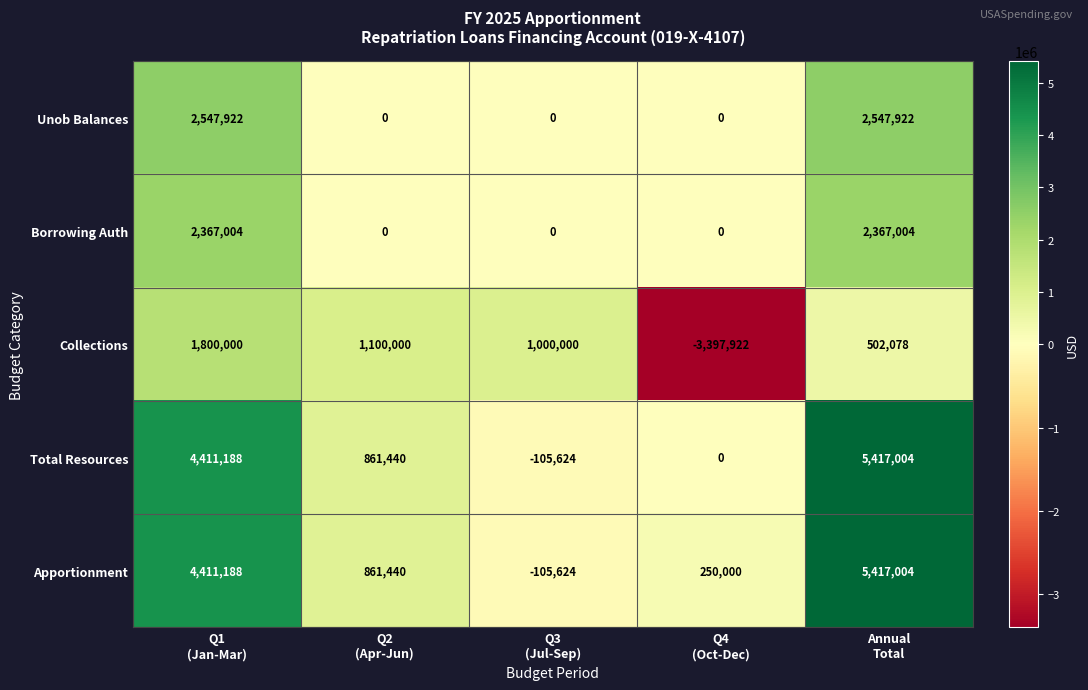

Reading left to right, transcribe all the data shown in this chart.

Unob Balances: 2547922	0	0	0	2547922
Borrowing Auth: 2367004	0	0	0	2367004
Collections: 1800000	1100000	1000000	-3397922	502078
Total Resources: 4411188	861440	-105624	0	5417004
Apportionment: 4411188	861440	-105624	250000	5417004